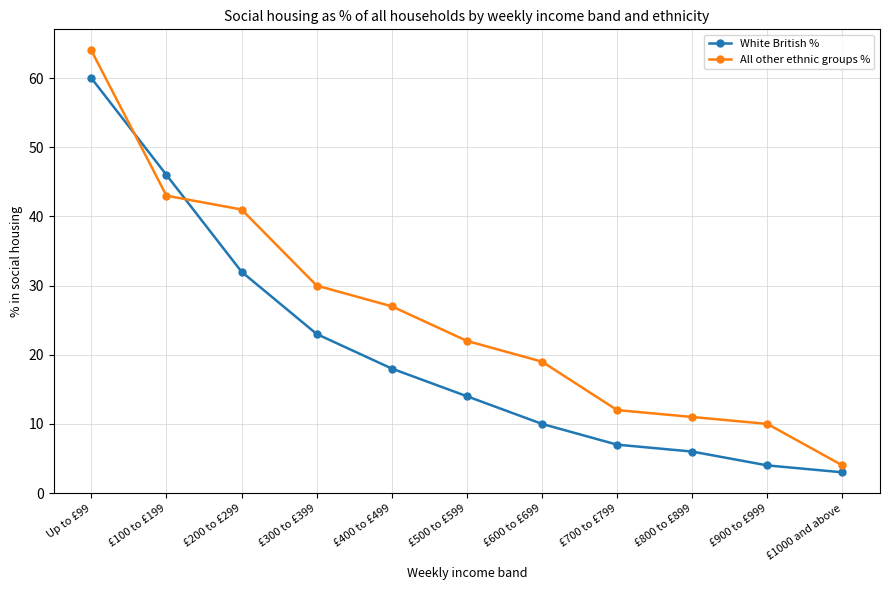

Reading left to right, what are all the values shown in this chart?

White British %: Up to £99=60	£100 to £199=46	£200 to £299=32	£300 to £399=23	£400 to £499=18	£500 to £599=14	£600 to £699=10	£700 to £799=7	£800 to £899=6	£900 to £999=4	£1000 and above=3
All other ethnic groups %: Up to £99=64	£100 to £199=43	£200 to £299=41	£300 to £399=30	£400 to £499=27	£500 to £599=22	£600 to £699=19	£700 to £799=12	£800 to £899=11	£900 to £999=10	£1000 and above=4